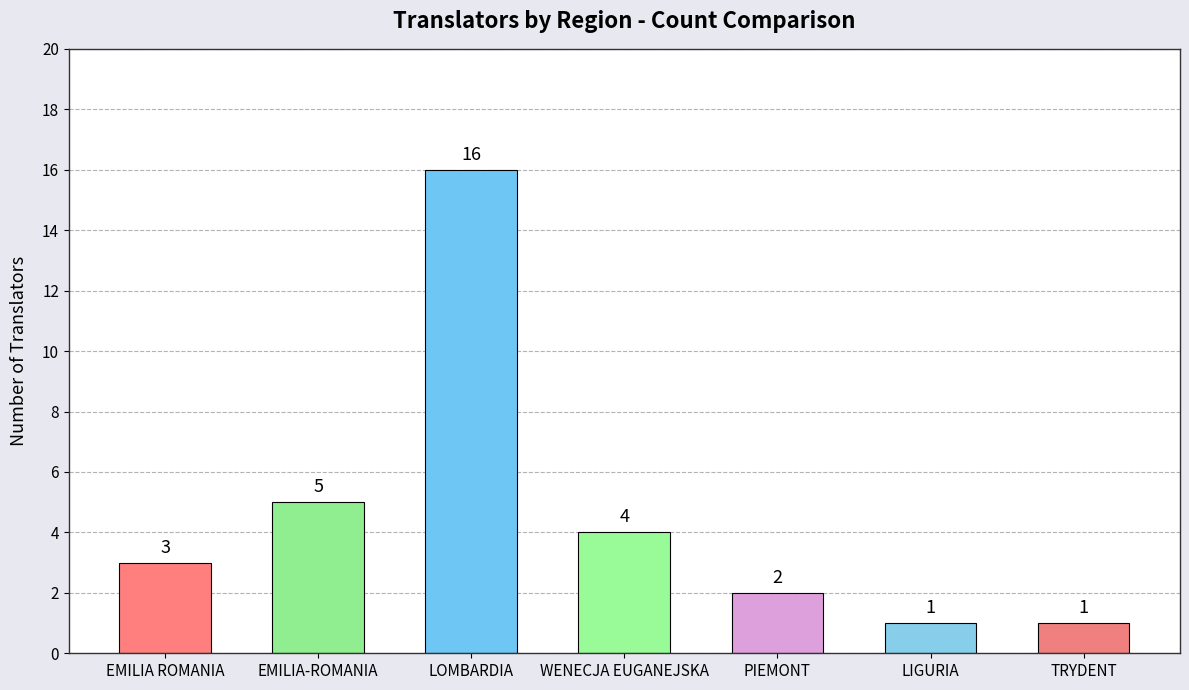

What is the maximum value shown in the chart?

16